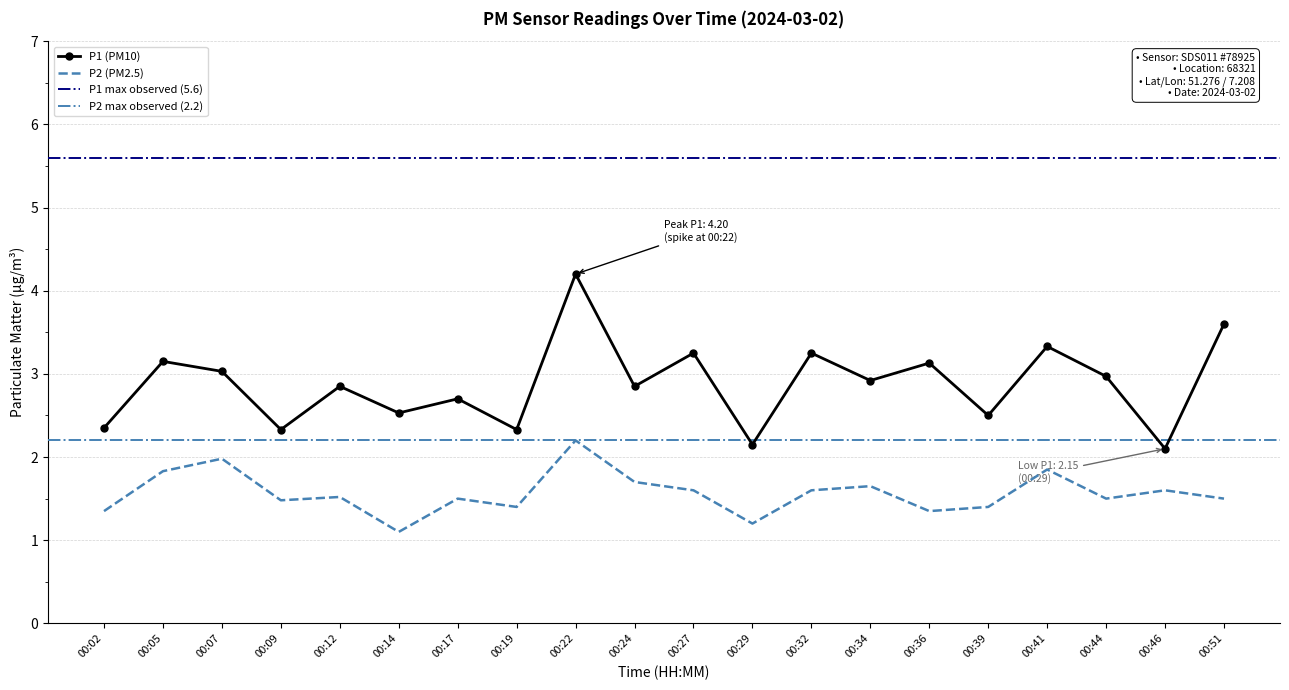

Where is the first local maximum for P2?

00:07